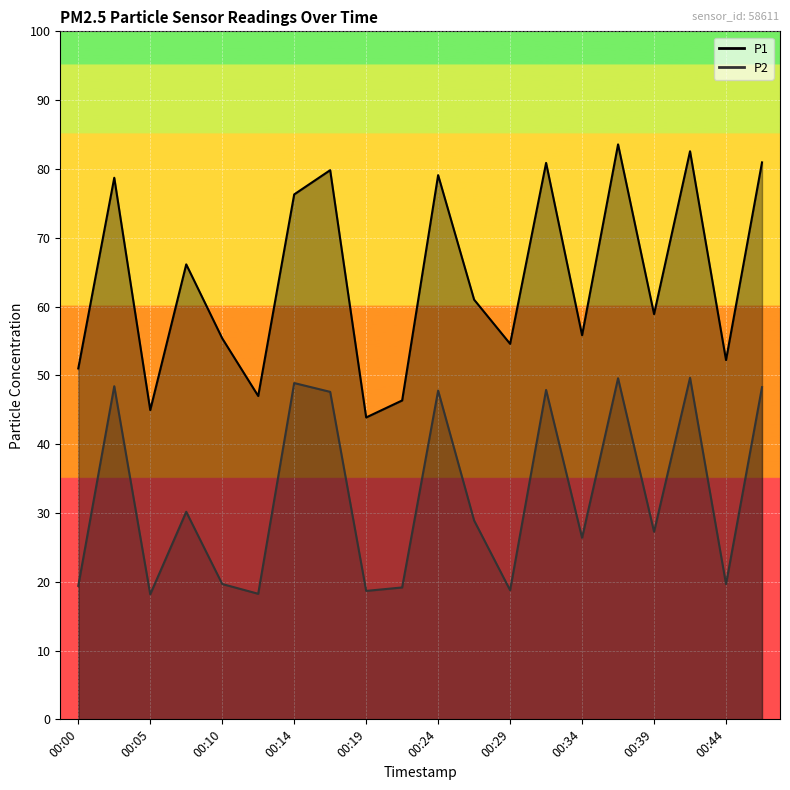

How many distinct data groups are displayed?

2